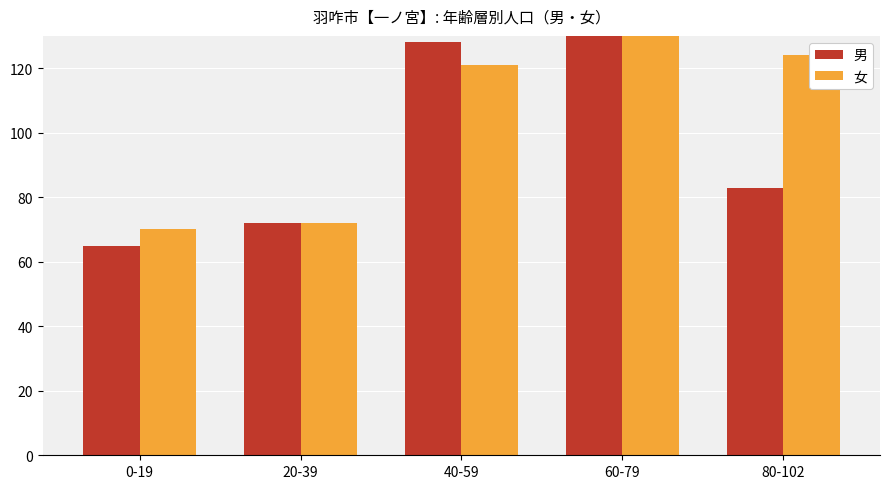

What position from the right is 60-79?

2